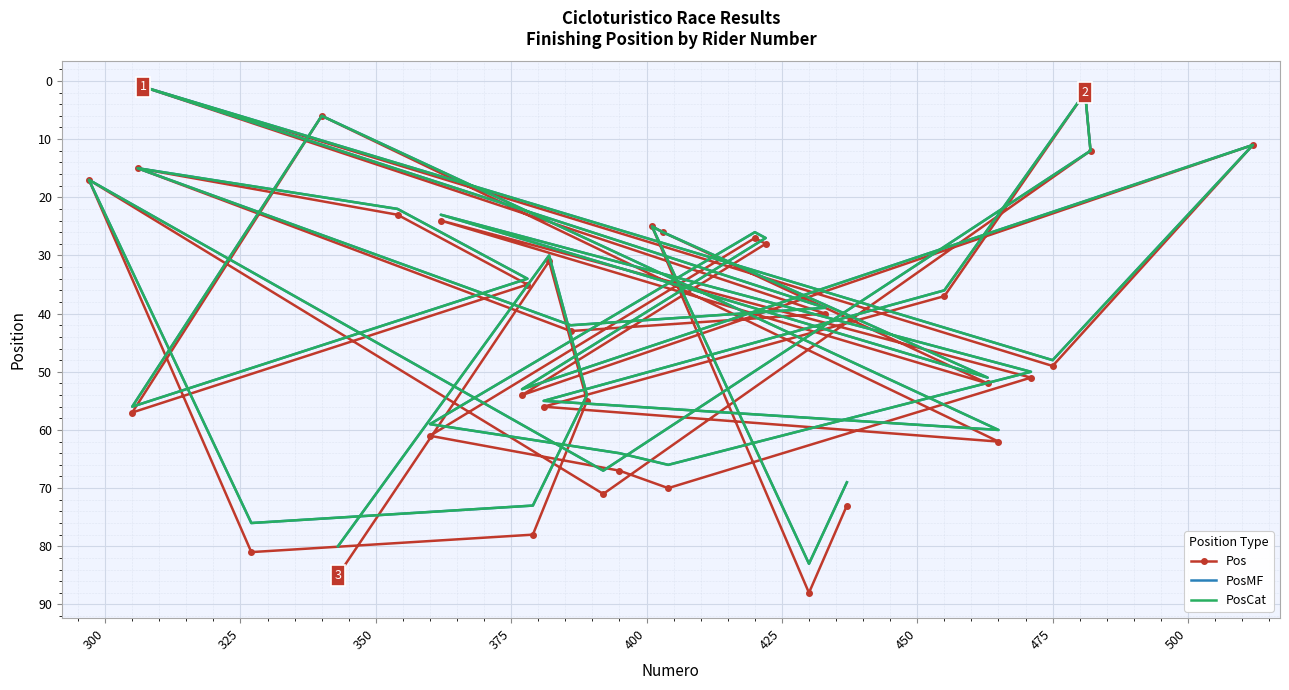

In PosCat, how many points are lower than both neighbors (excluding endpoints)?

10